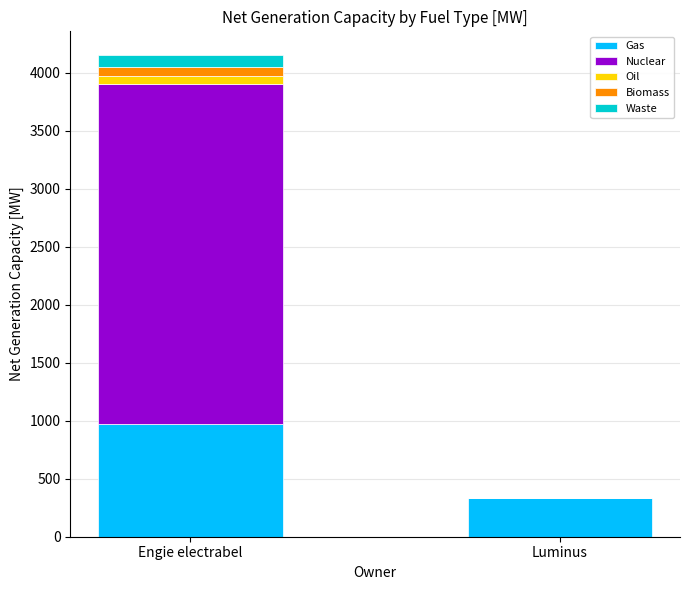

At which category is the sum across all series the highest?

Engie electrabel